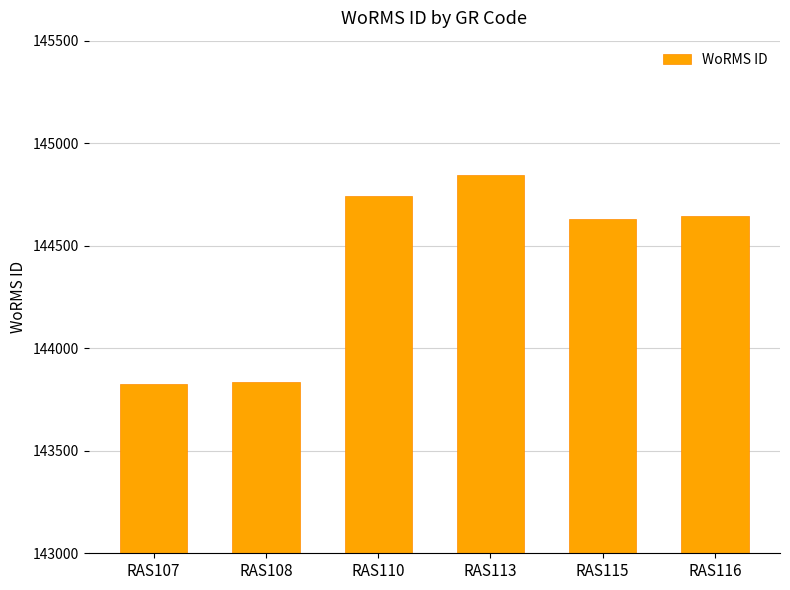

The chart shows a value of 82654 at RAS116. True or false?

False